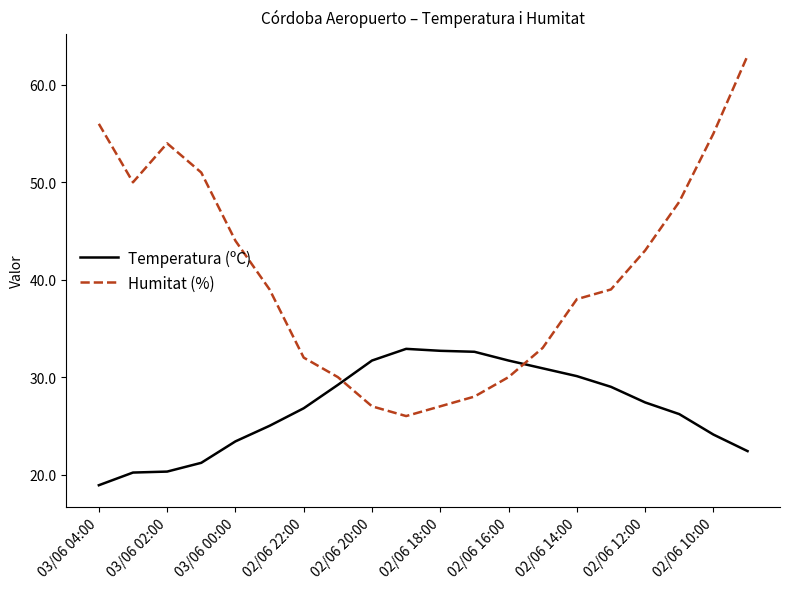

What is the maximum value for Humitat (%)?

63.0